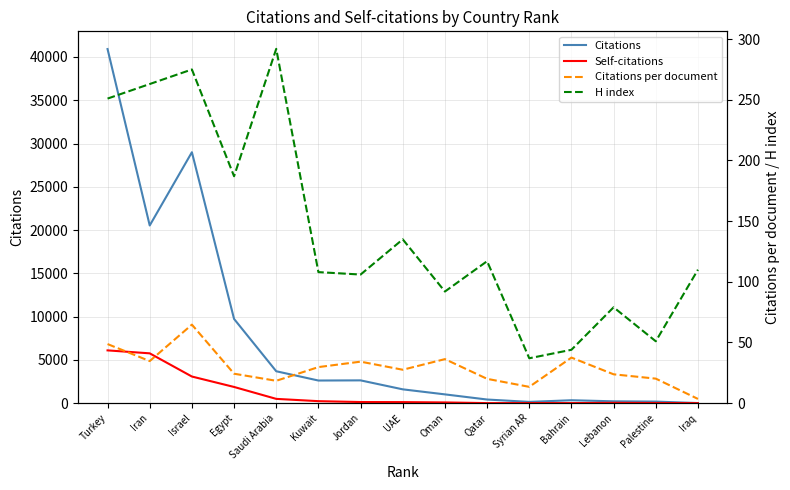

How many intersections are there between H index and Self-citations?

1